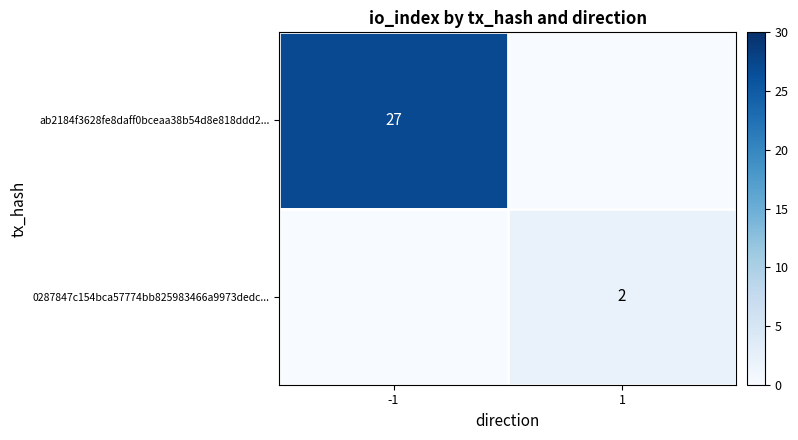

The ab2184f3628fe8daff0bceaa38b54d8e818ddd2... series shows 27 at -1. True or false?

True